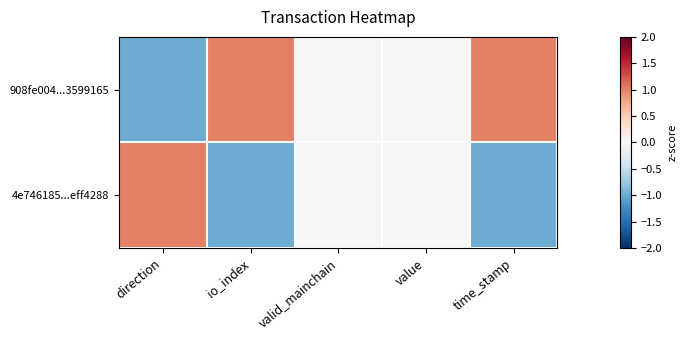

Between time_stamp and io_index, which is larger?

time_stamp